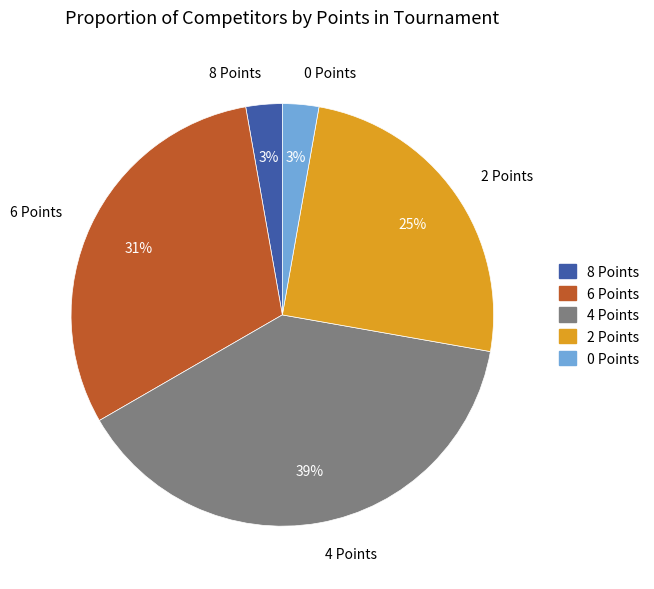

Which category has the biggest portion of the pie?

4 Points